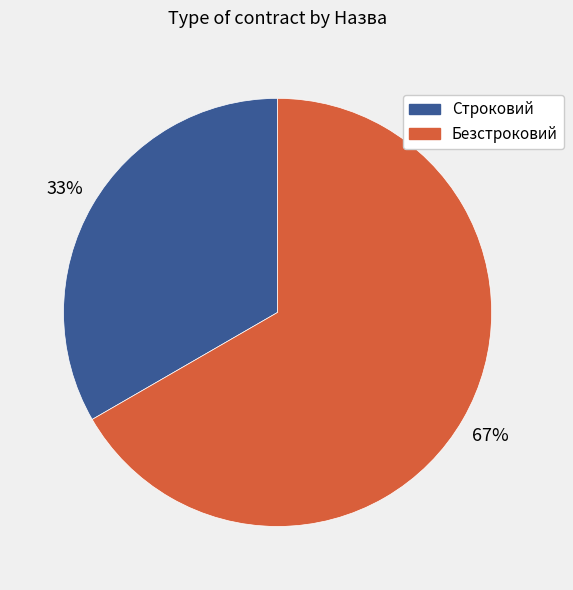

To the nearest percent, what portion does Безстроковий represent?

67%